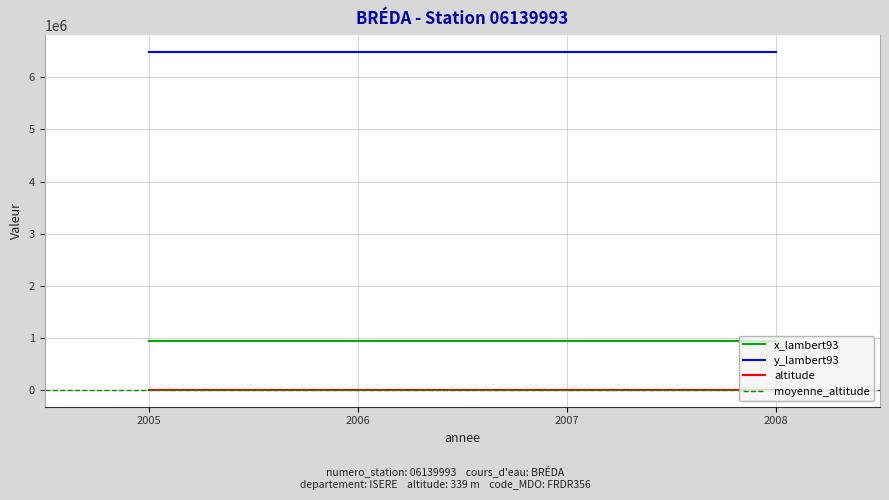

What is the total value across all series at 2005?

7428383